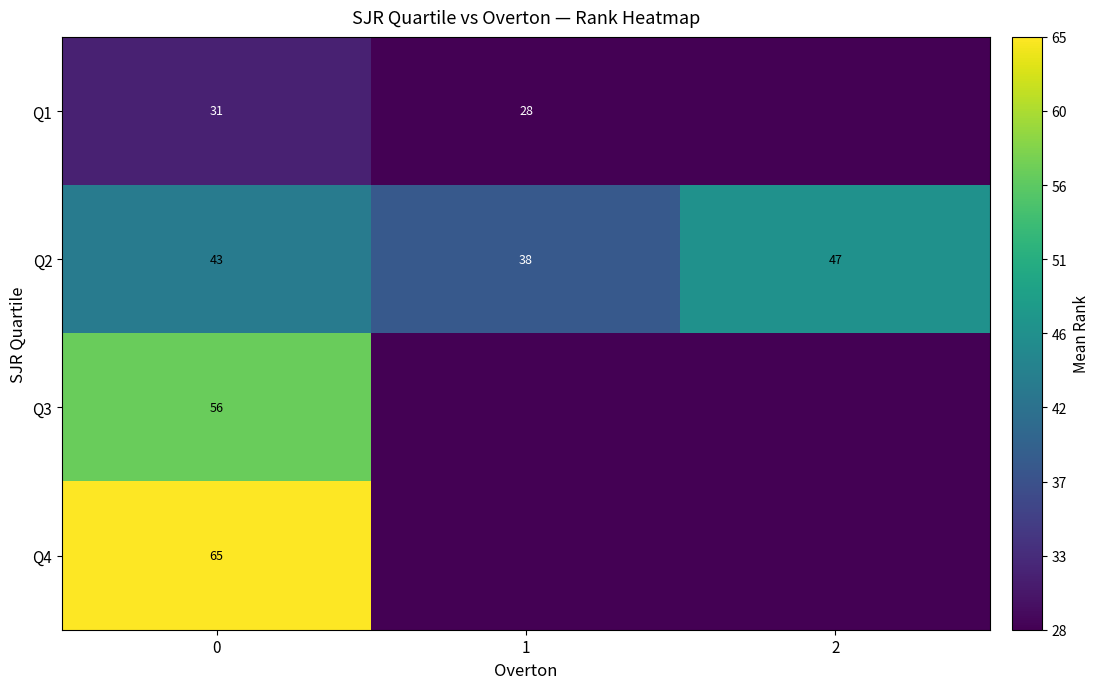

What is the difference between the highest and lowest values at 2?

18.7